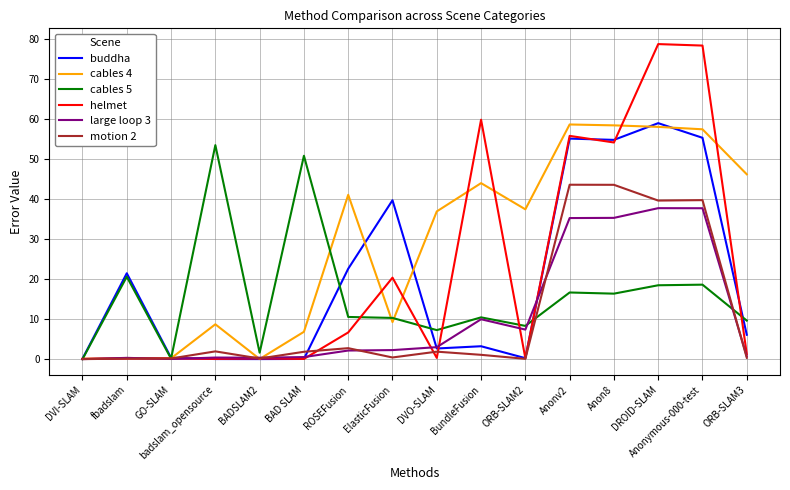

Which series has the widest spread of values?

helmet